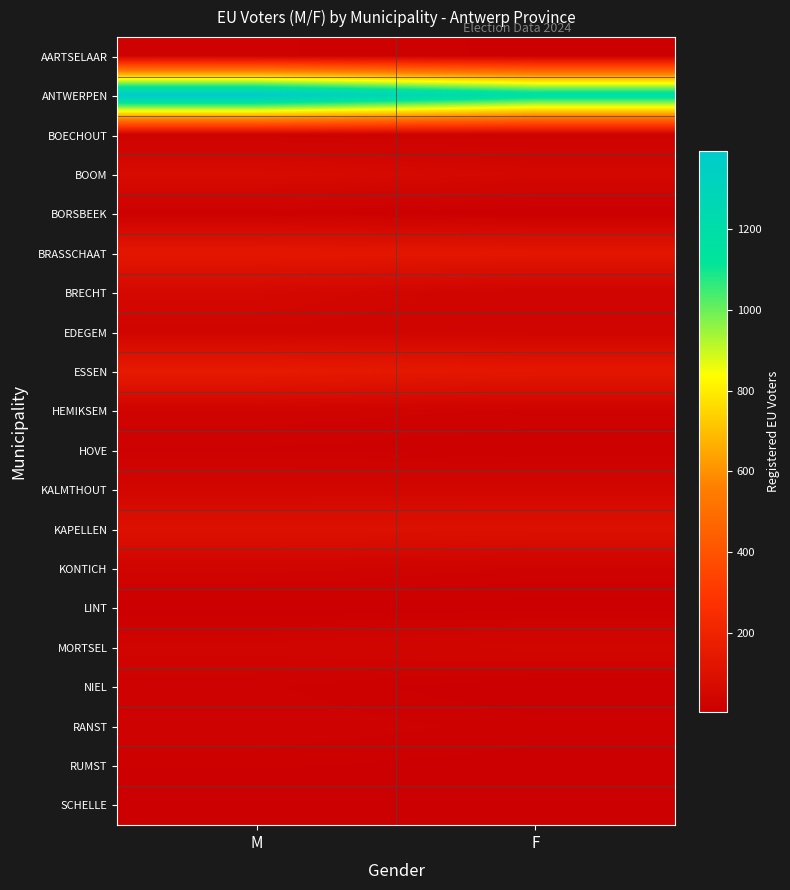

Which series has the widest spread of values?

ANTWERPEN